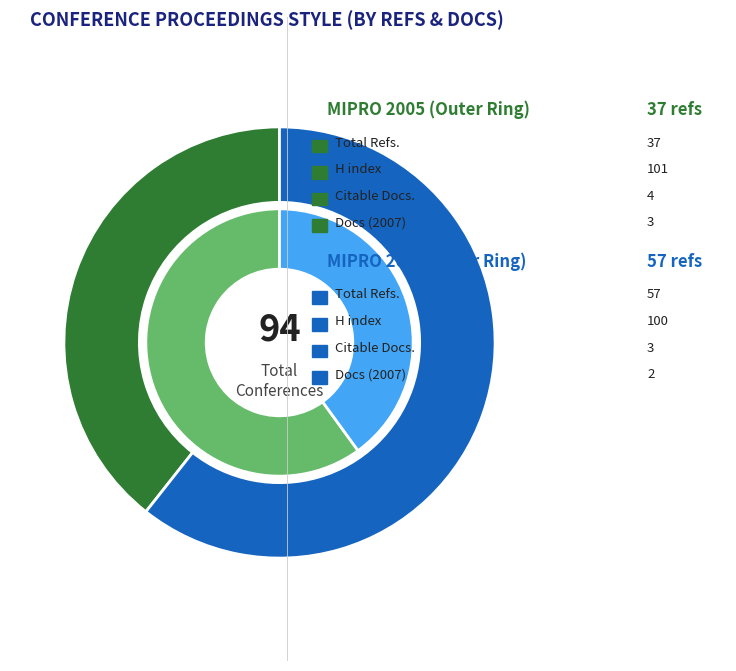

Which series has the widest spread of values?

Total Refs.